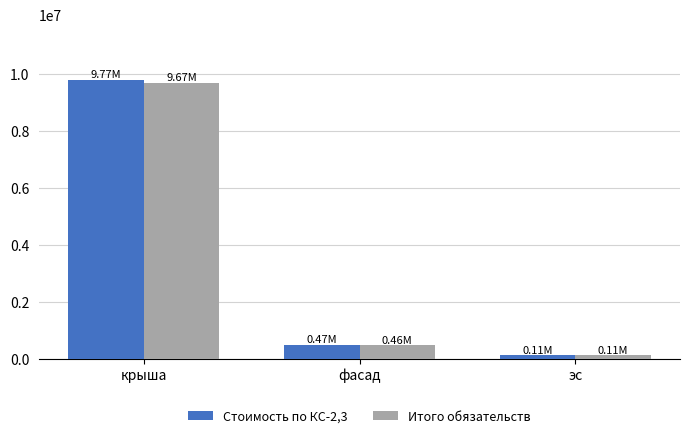

Where is Стоимость по КС-2,3 nearest to the value 4942283?

фасад